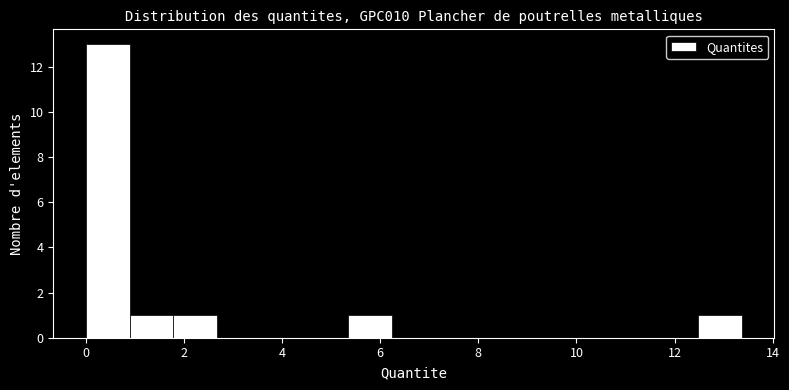

What is the height of the bar covering 0.0 to 1.0 on the x-axis? Neither the bar edges nor the heights are printed on the chart, so give them approximately, as read against the axes.

13